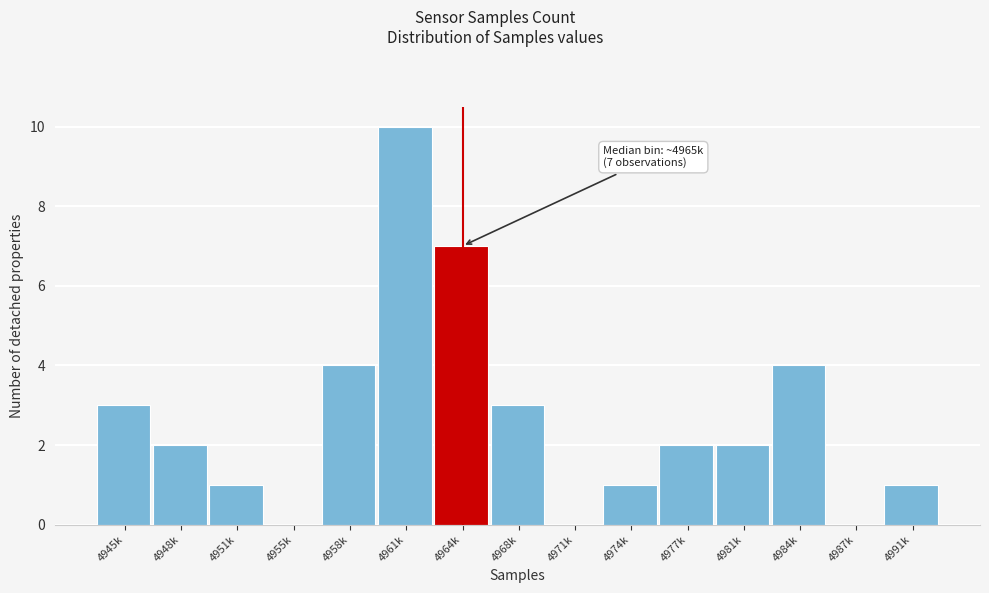

Reading left to right, what are all the values shown in this chart?

4945k=3	4948k=2	4951k=1	4955k=0	4958k=4	4961k=10	4964k=7	4968k=3	4971k=0	4974k=1	4977k=2	4981k=2	4984k=4	4987k=0	4991k=1